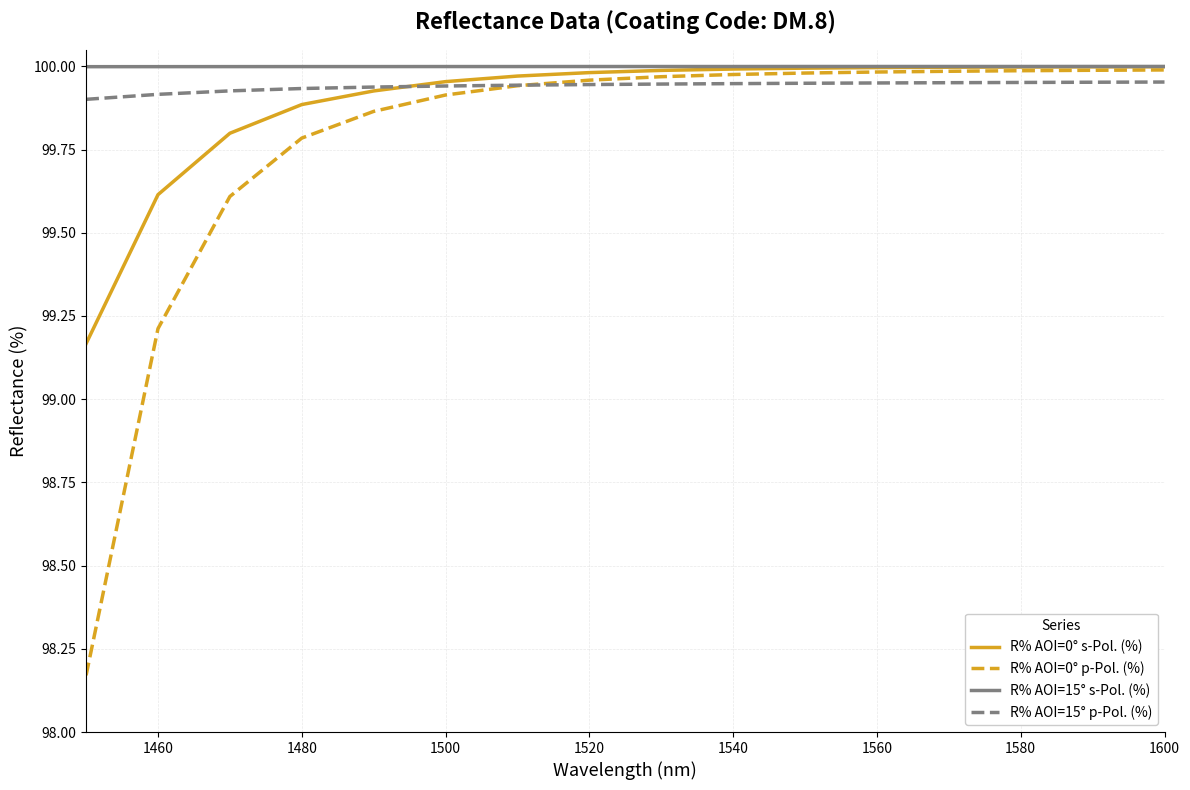

How many series are shown in this chart?

4